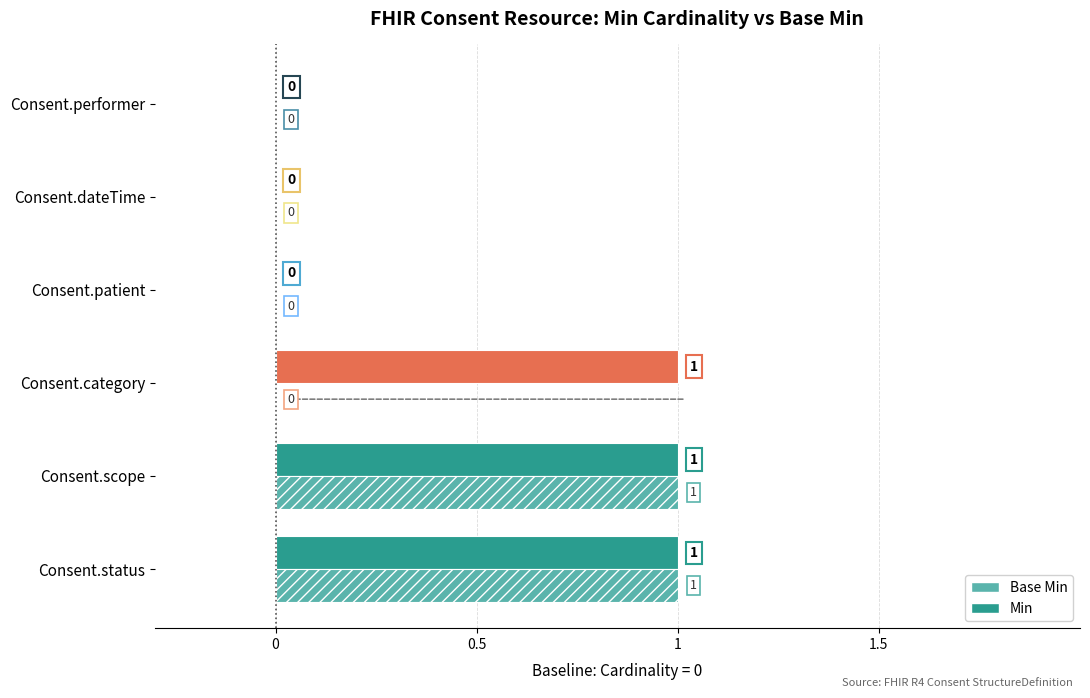

True or false: Base Min has a value of 0 at Consent.category.

True